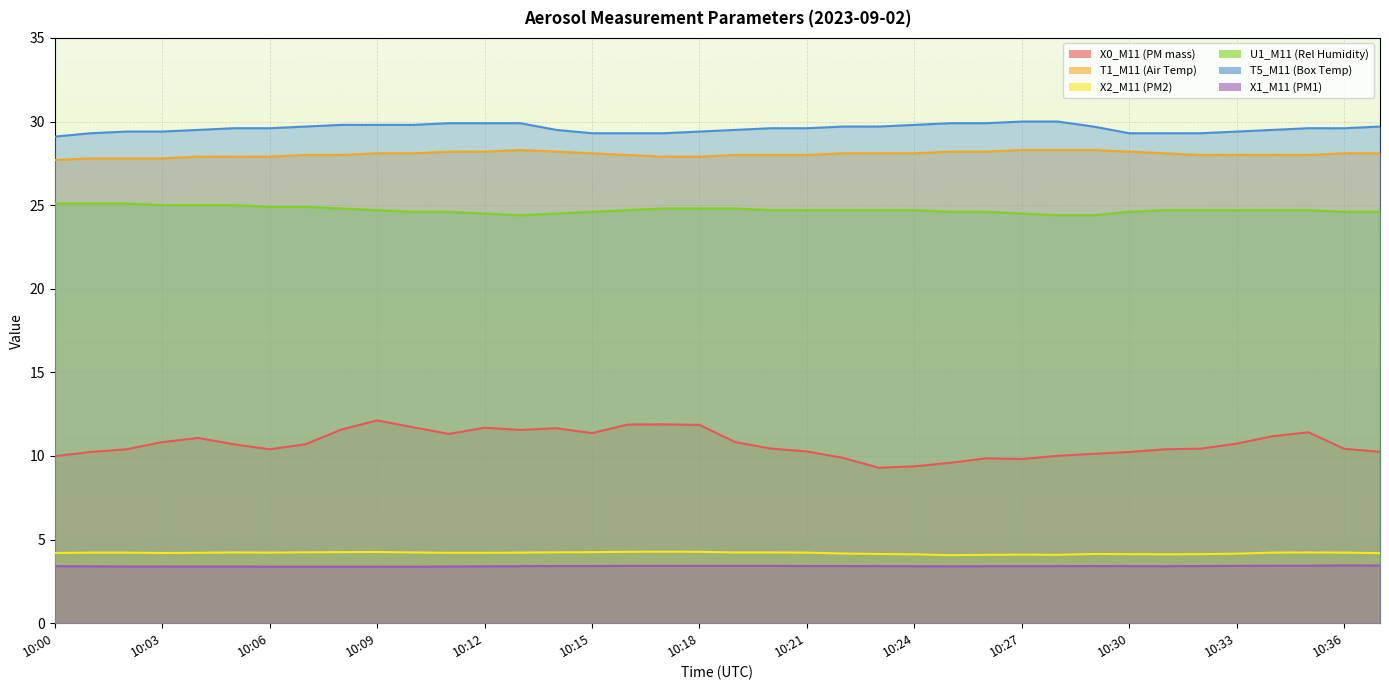

Read the U1_M11 (Rel Humidity) value at 10:24.

24.7